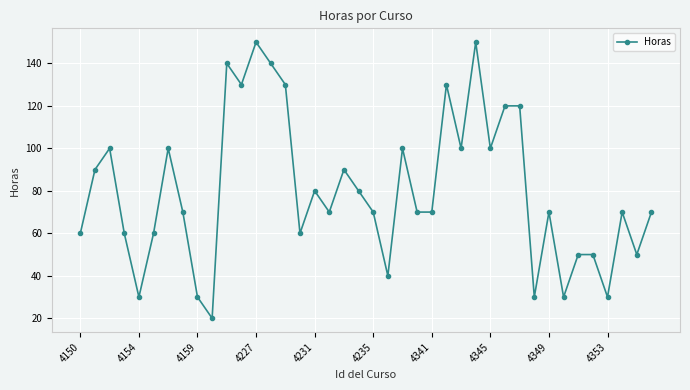

What is the difference between the maximum and minimum values?

130